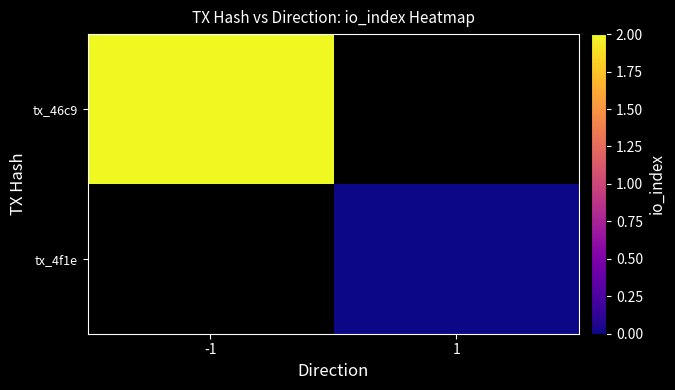

Which series has the widest spread of values?

tx_46c9